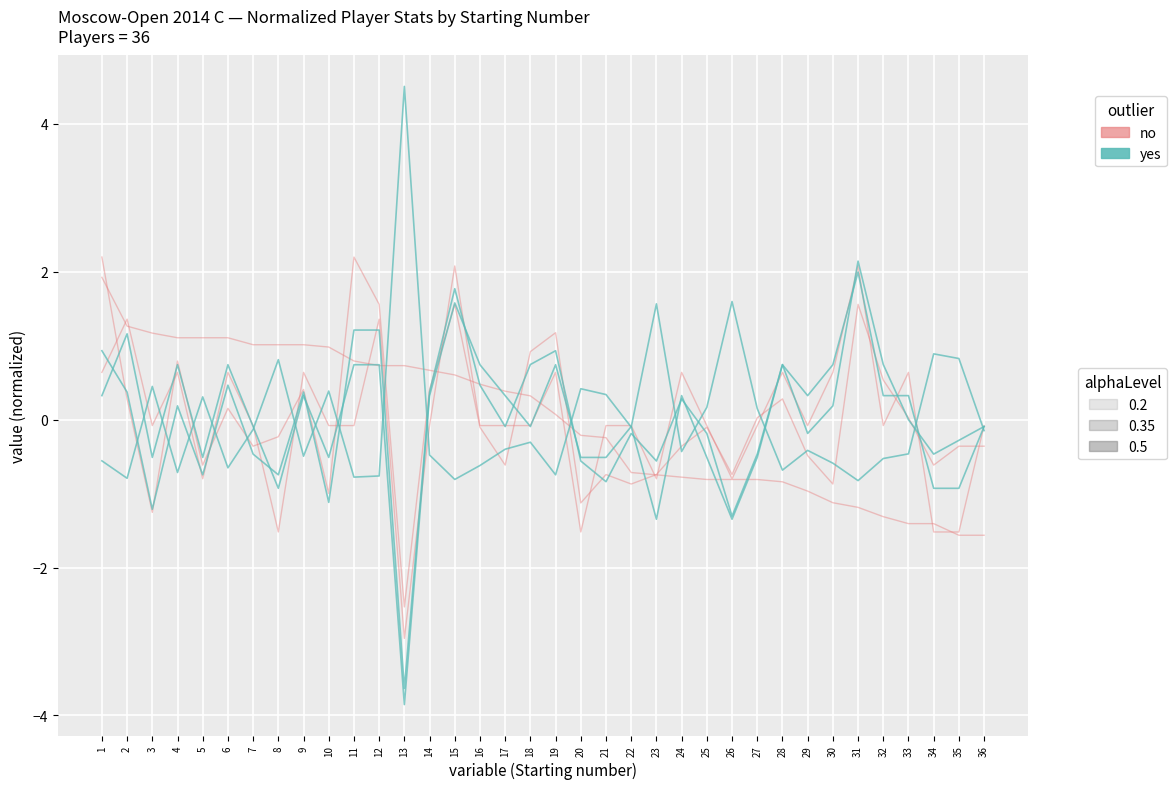

Which has a higher value, 22 or 34?

22